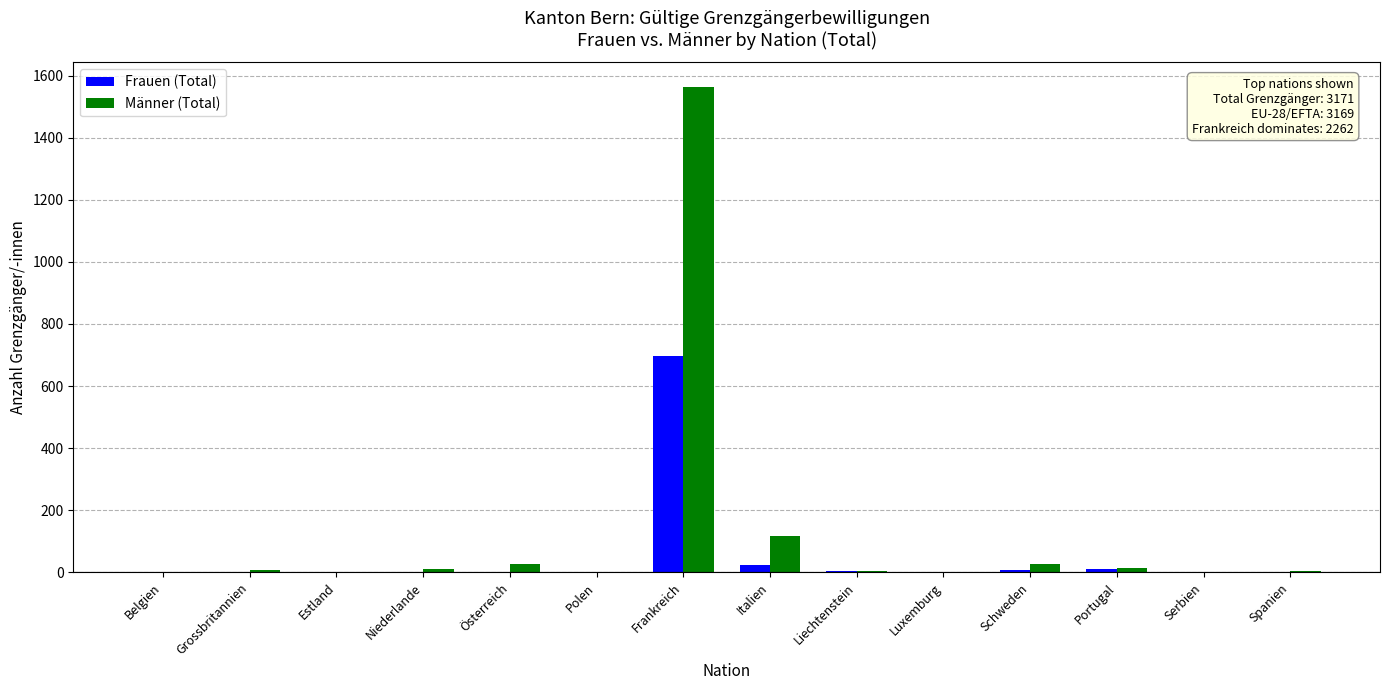

At which category is the sum across all series the highest?

Frankreich